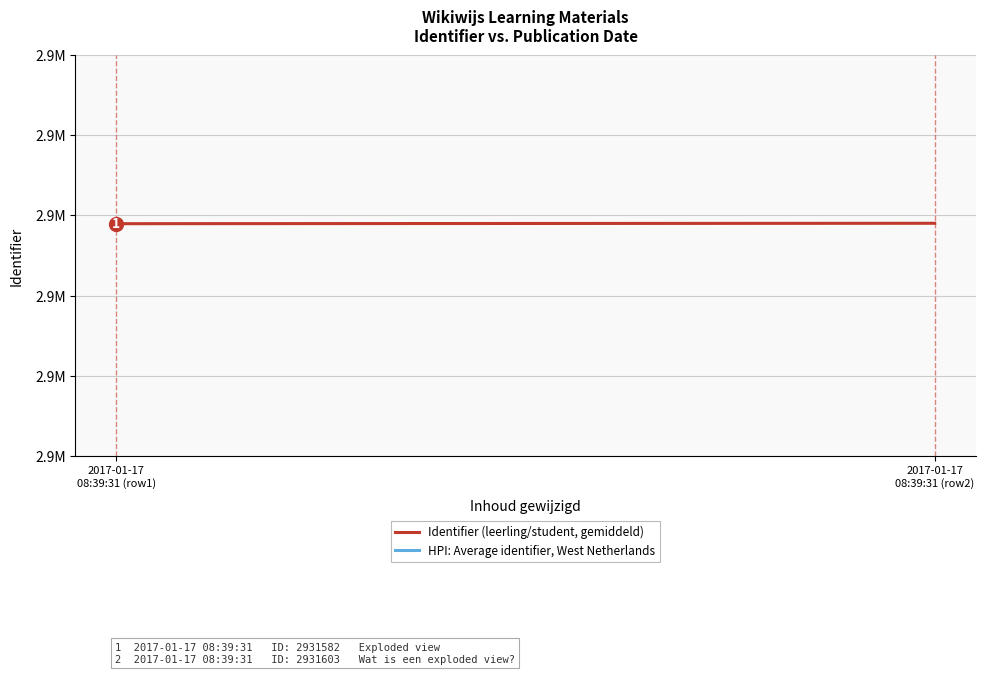

Which series has the largest range (max minus min)?

Identifier (leerling/student, gemiddeld)